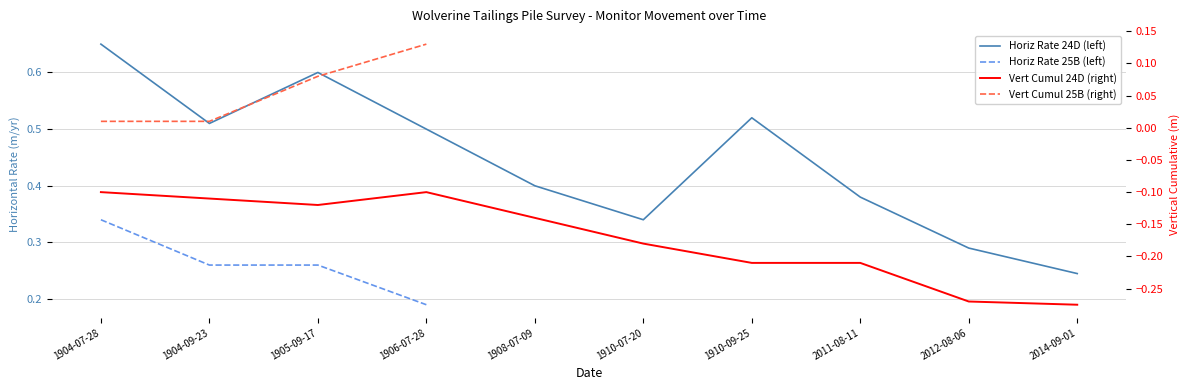

List the labels in order of Horizontal Rate (m/yr) value, smallest first.

2014-09-01, 2012-08-06, 1910-07-20, 2011-08-11, 1908-07-09, 1906-07-28, 1904-09-23, 1910-09-25, 1905-09-17, 1904-07-28